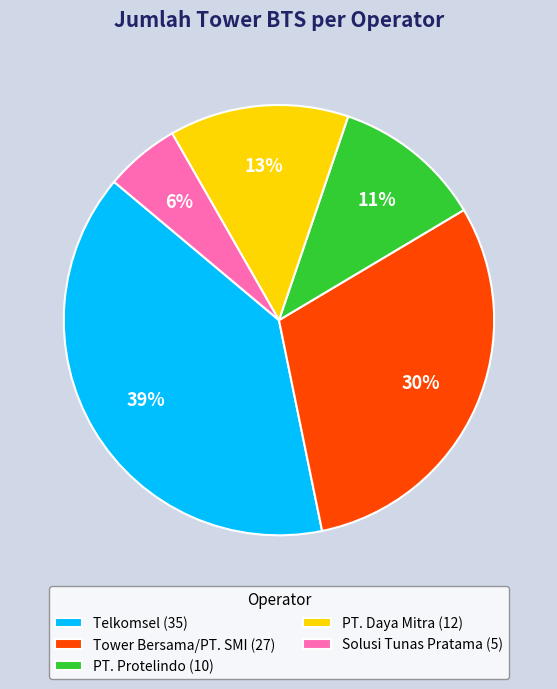

To the nearest percent, what is the average slice percentage?

20%